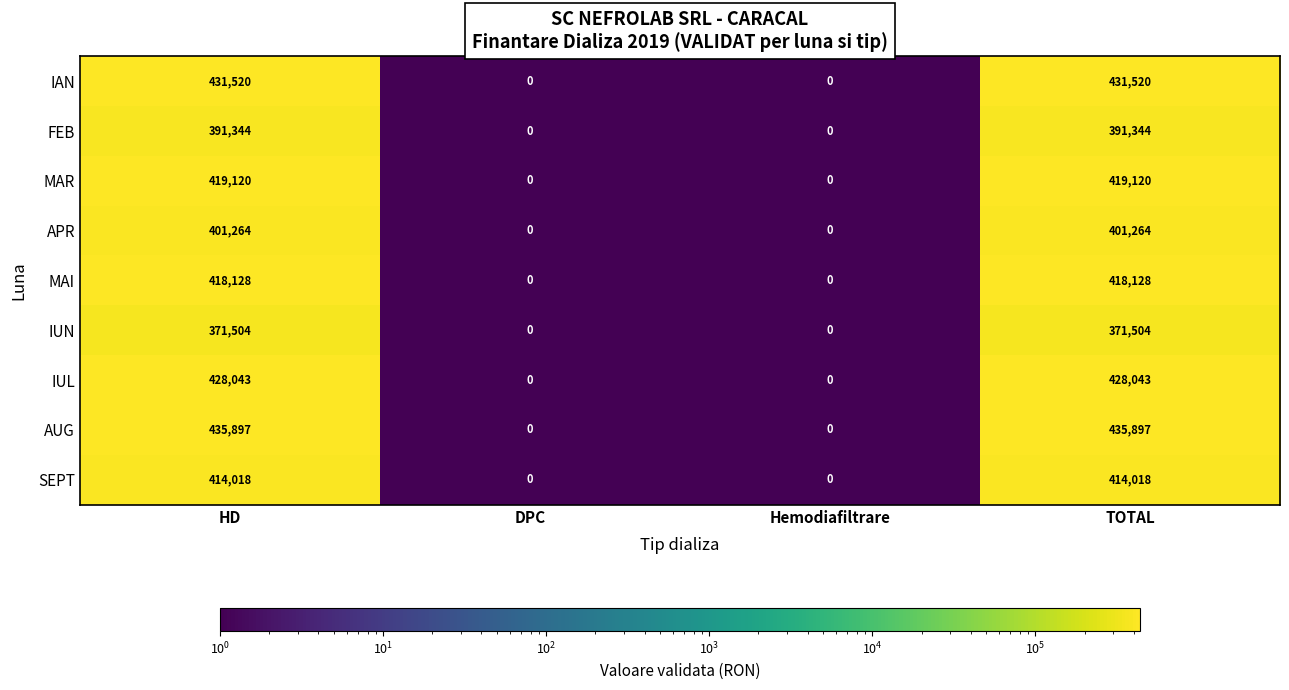

At how many categories does at least one series exceed 68258?

2